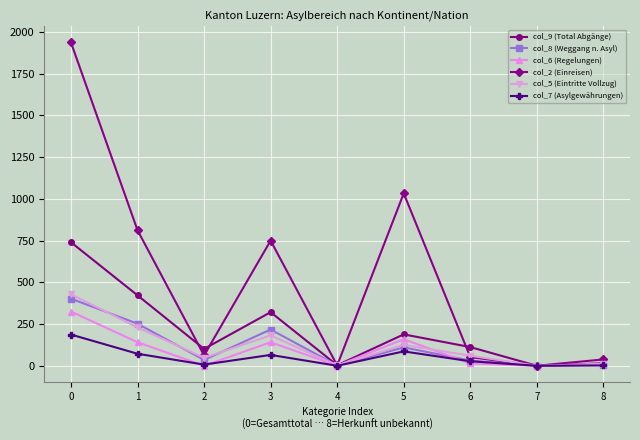

What is the greatest value displayed?

1937